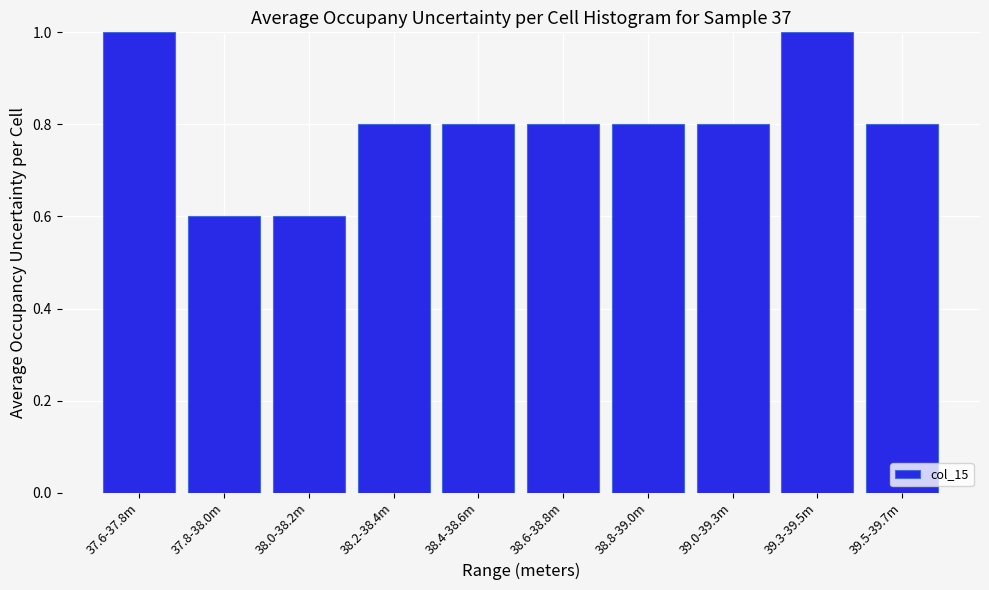

Reading left to right, list all the values displayed in this chart.

1.0	0.6	0.6	0.8	0.8	0.8	0.8	0.8	1.0	0.8